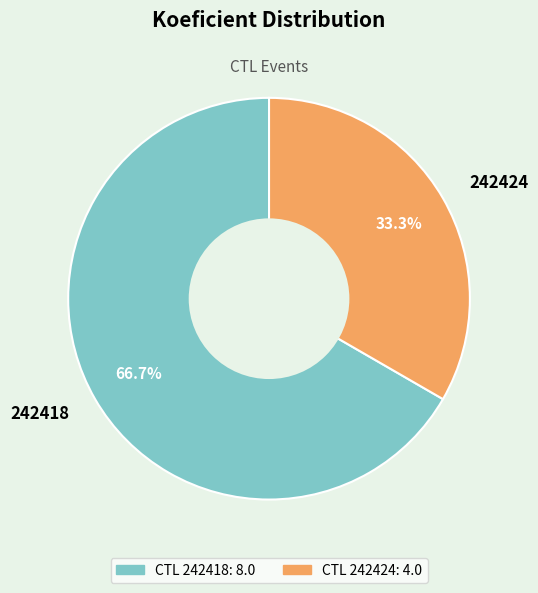

Combined, what portion of the pie is 242424 and 242418?

100.0%